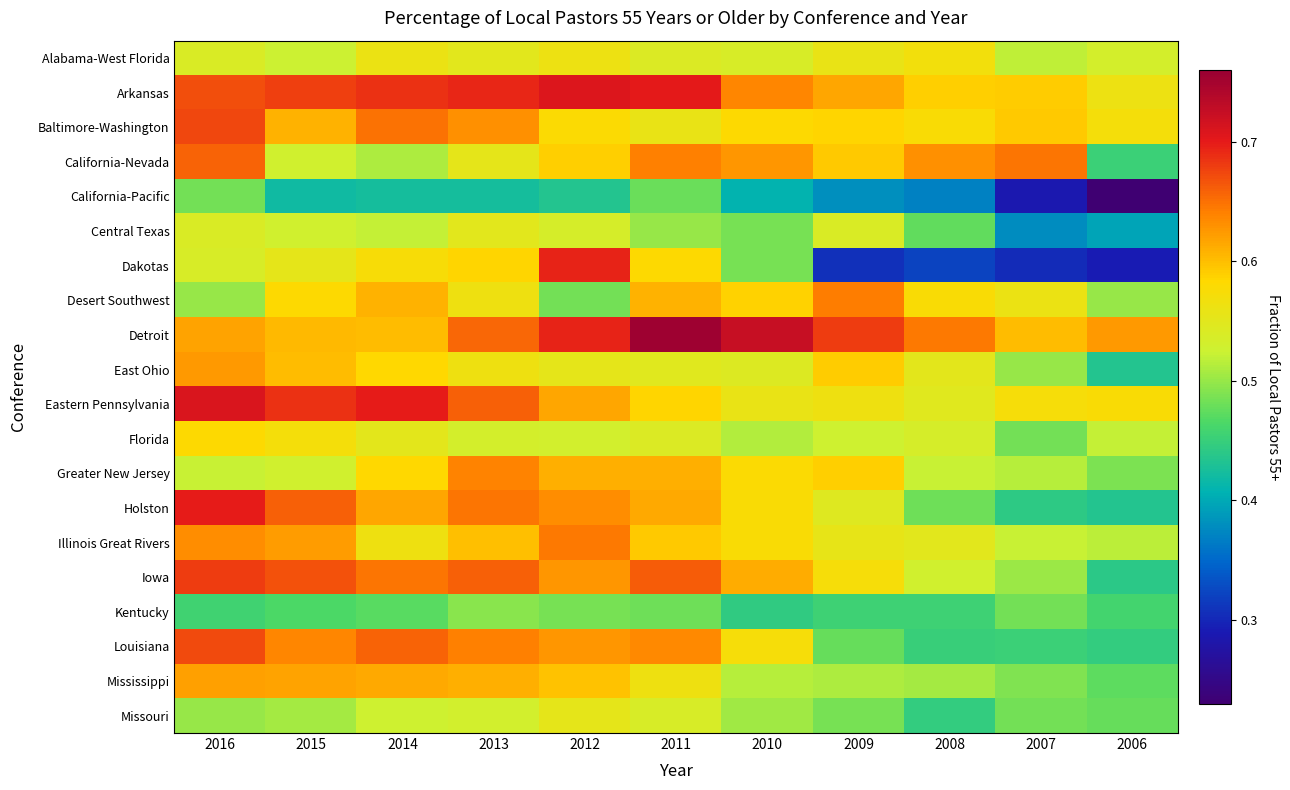

Which series changed the most between 2012 and 2006?

Dakotas